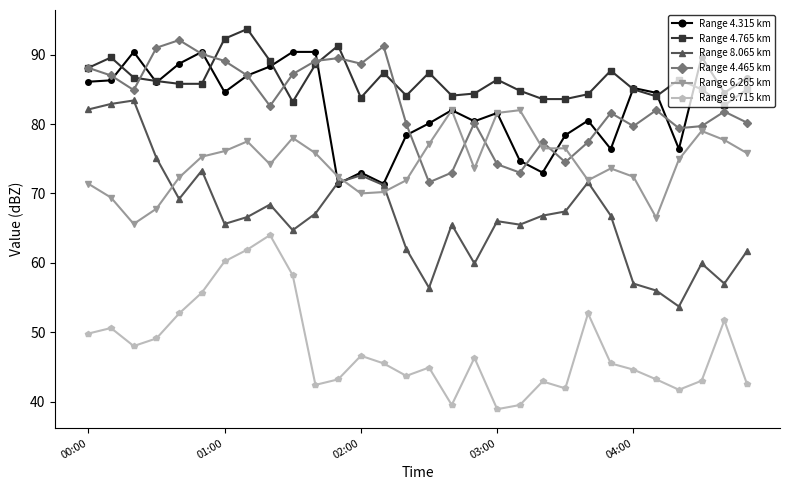

Rank the series by their maximum value, from lowest to highest.

Range 9.715 km, Range 6.265 km, Range 8.065 km, Range 4.315 km, Range 4.465 km, Range 4.765 km